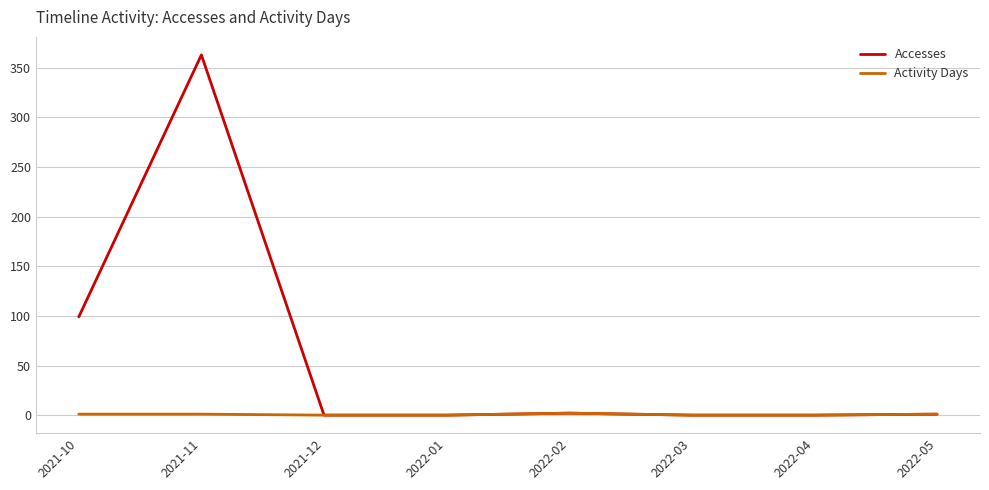

Which series changed the most between 2021-10 and 2021-11?

Accesses